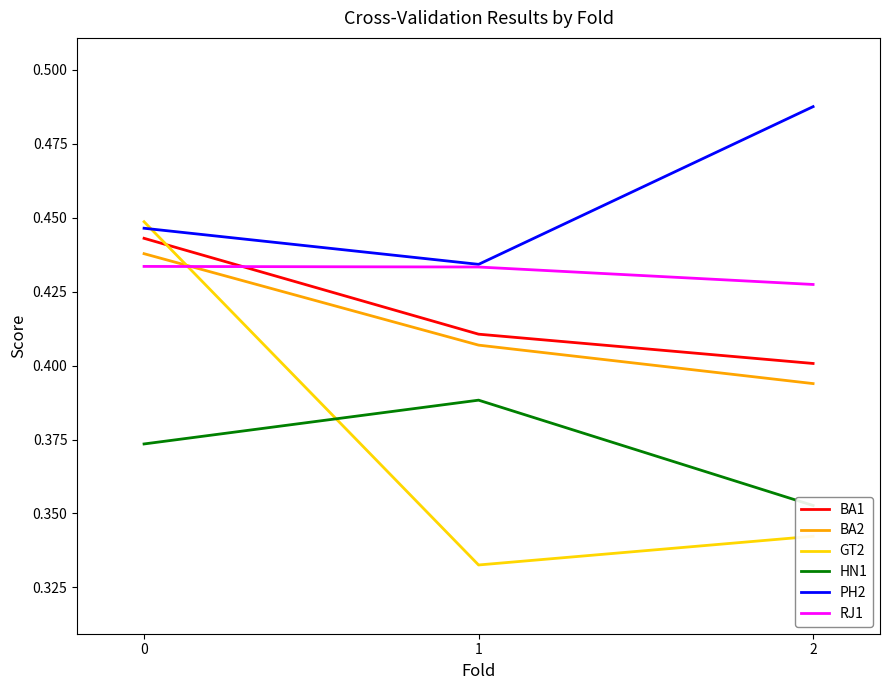

Reading left to right, list all the values displayed in this chart.

BA1: 0.4	0.4	0.4
BA2: 0.4	0.4	0.4
GT2: 0.4	0.3	0.3
HN1: 0.4	0.4	0.4
PH2: 0.4	0.4	0.5
RJ1: 0.4	0.4	0.4